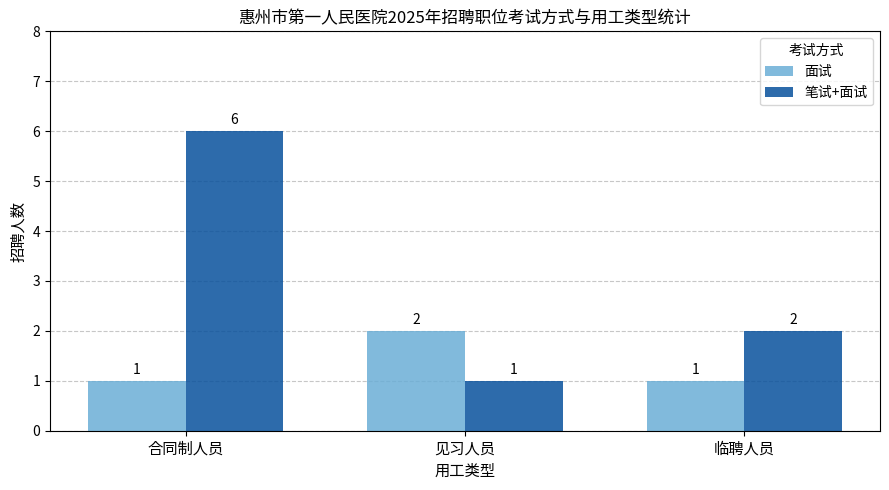

The value of 笔试+面试 at 临聘人员 is 1. True or false?

False